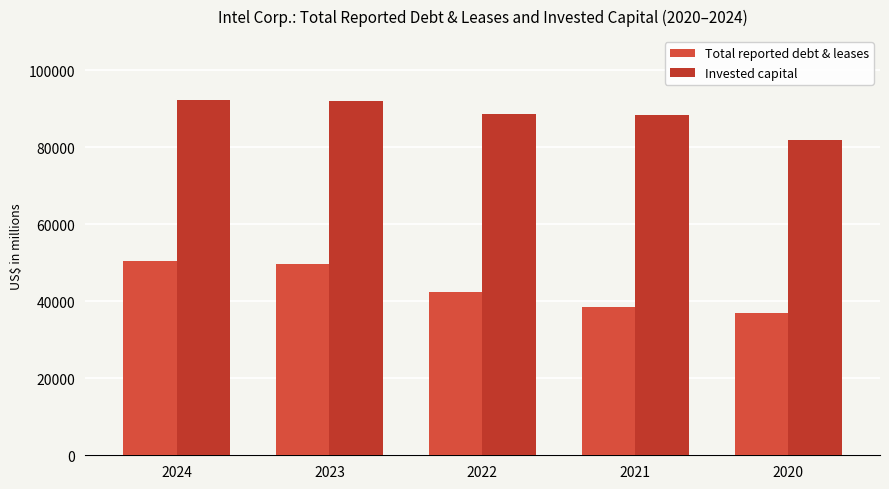

Reading left to right, what are all the values shown in this chart?

Total reported debt & leases: 50471	49697	42460	38576	36928
Invested capital: 92296	92095	88671	88498	81967